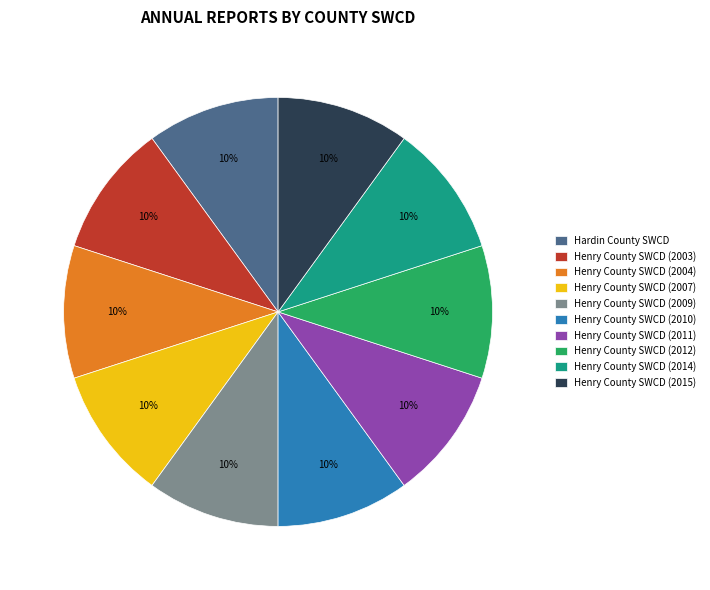

To the nearest percent, what is the average slice percentage?

10%